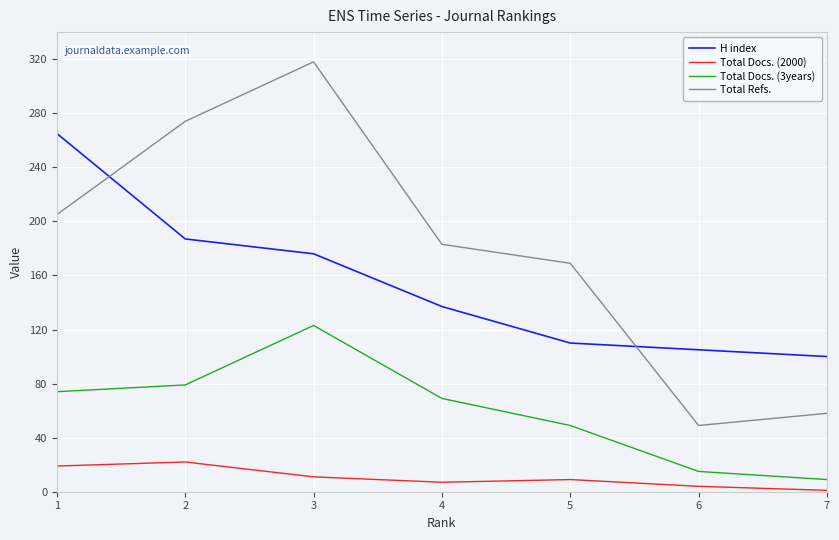

How many lines are shown in the chart?

4